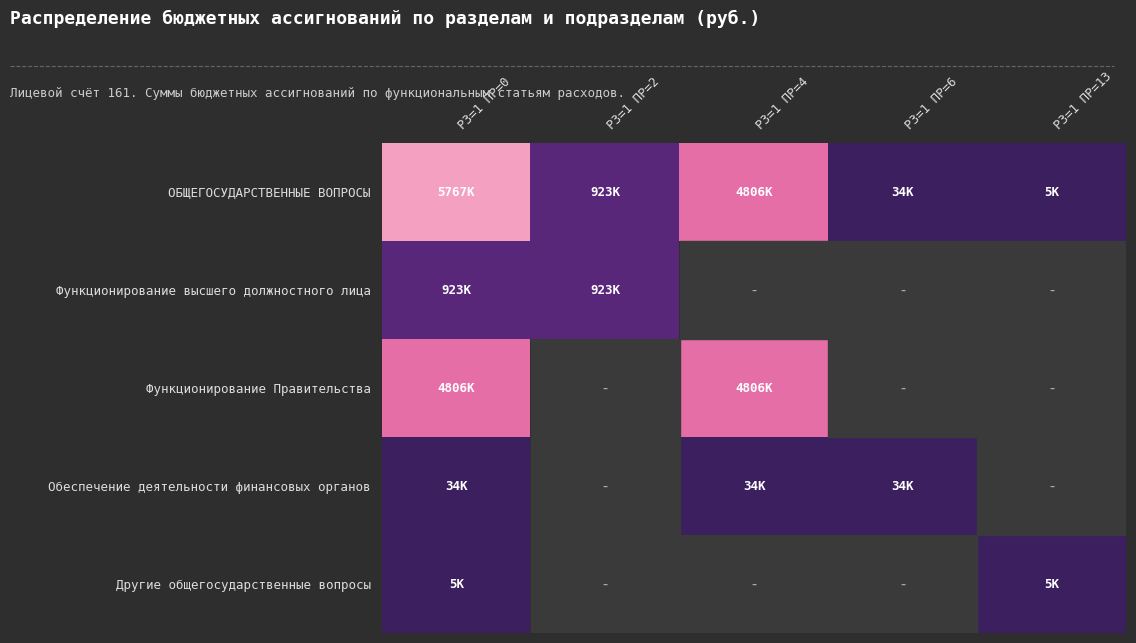

Which has a higher value, РЗ=1 ПР=0 or РЗ=1 ПР=6?

РЗ=1 ПР=0